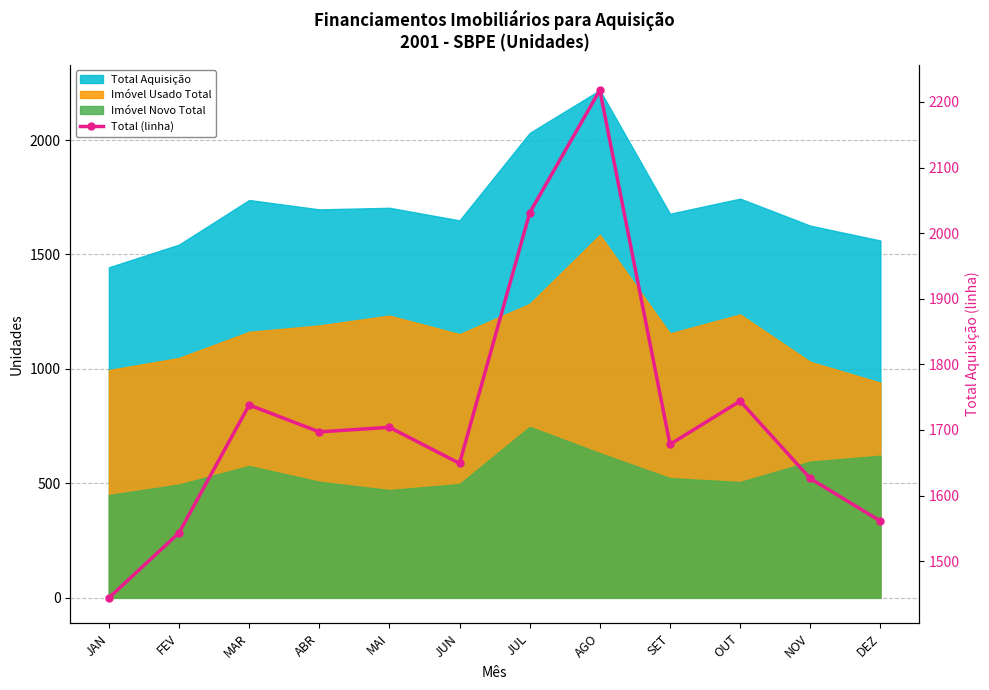

Is it true that the value at ABR is 1697?

True